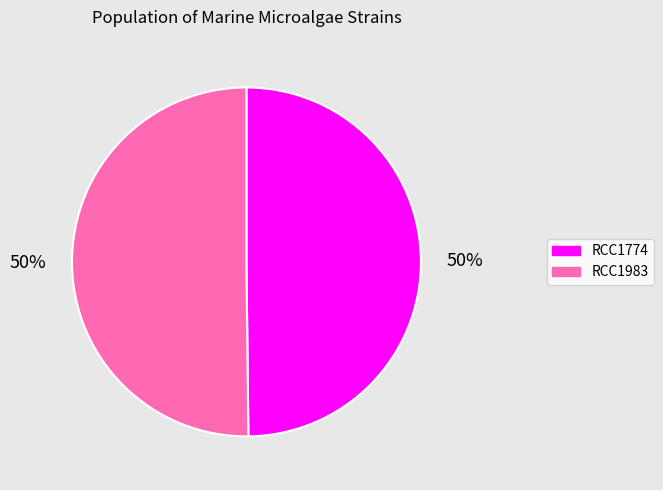

Do RCC1983 and RCC1774 together represent more than half of the pie?

Yes